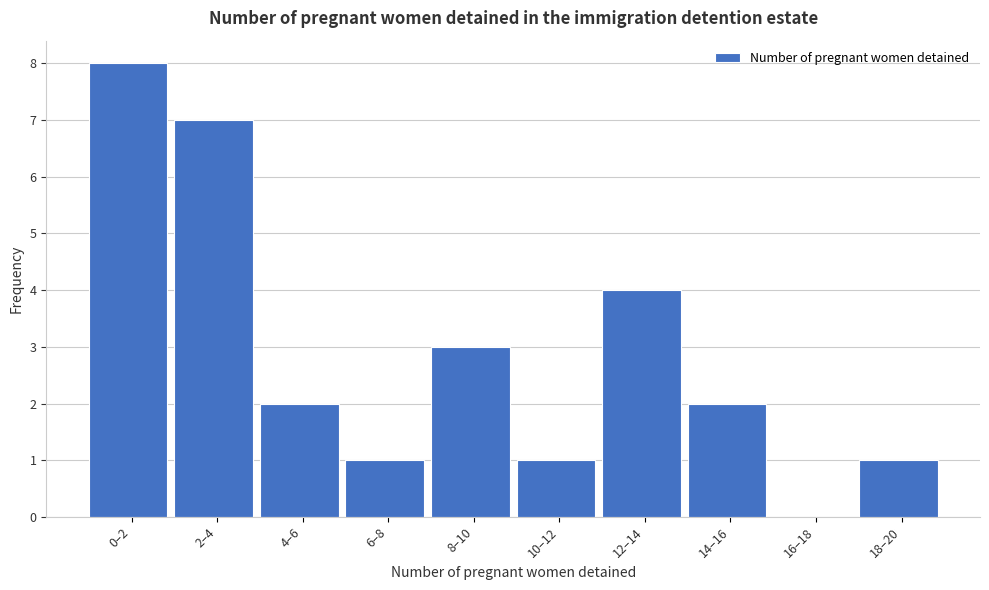

Reading left to right, list all the values displayed in this chart.

0–2=8	2–4=7	4–6=2	6–8=1	8–10=3	10–12=1	12–14=4	14–16=2	16–18=0	18–20=1